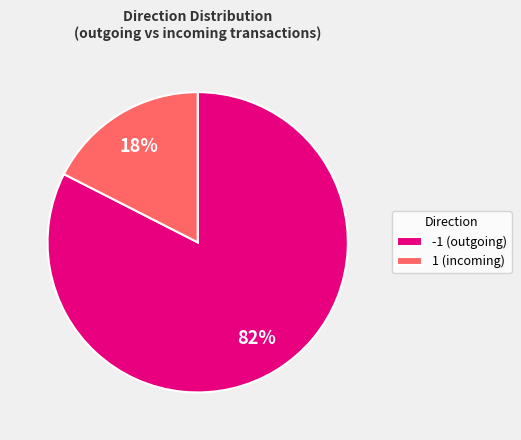

Combined, do -1 (outgoing) and 1 (incoming) account for over 50%?

Yes